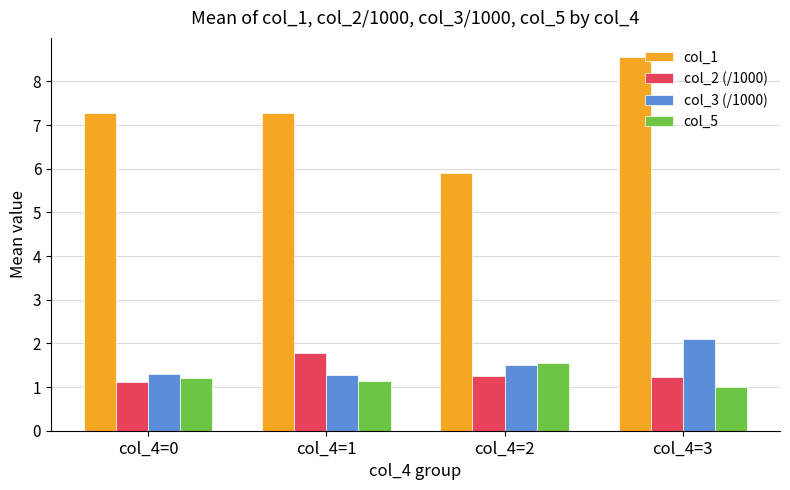

List the series in order of their peak value, lowest first.

col_5, col_2 (/1000), col_3 (/1000), col_1